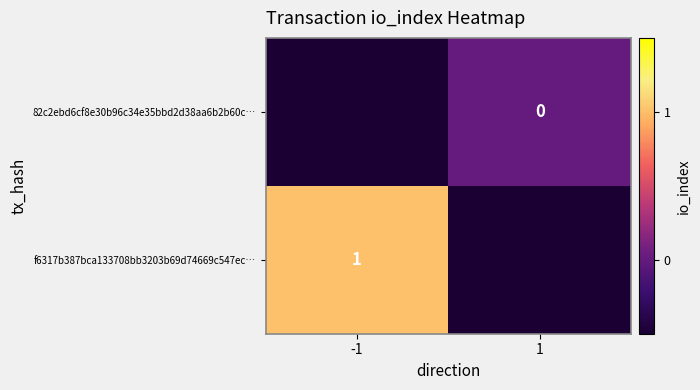

How many categories are shown in the chart?

2